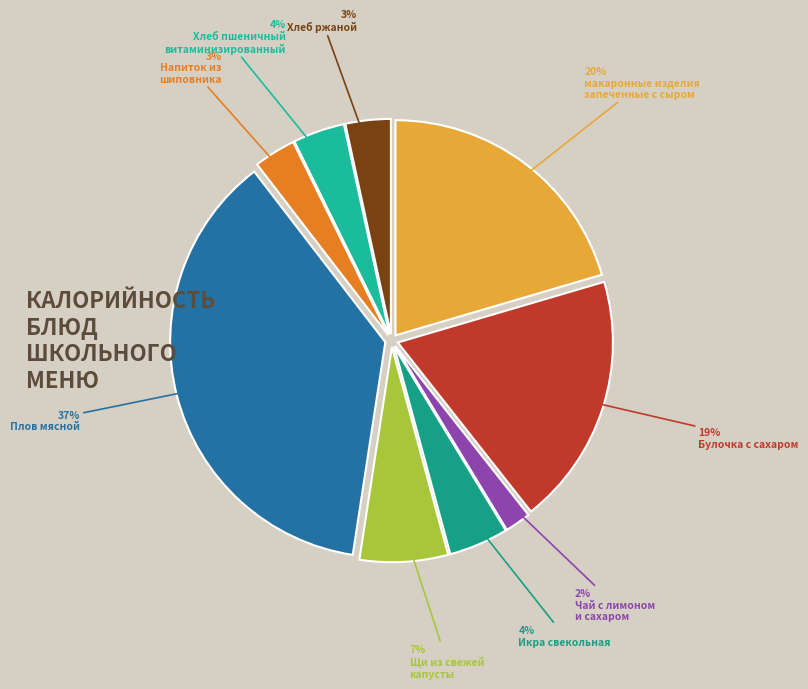

To the nearest percent, what is the difference between the largest and smallest slice percentages?

35%